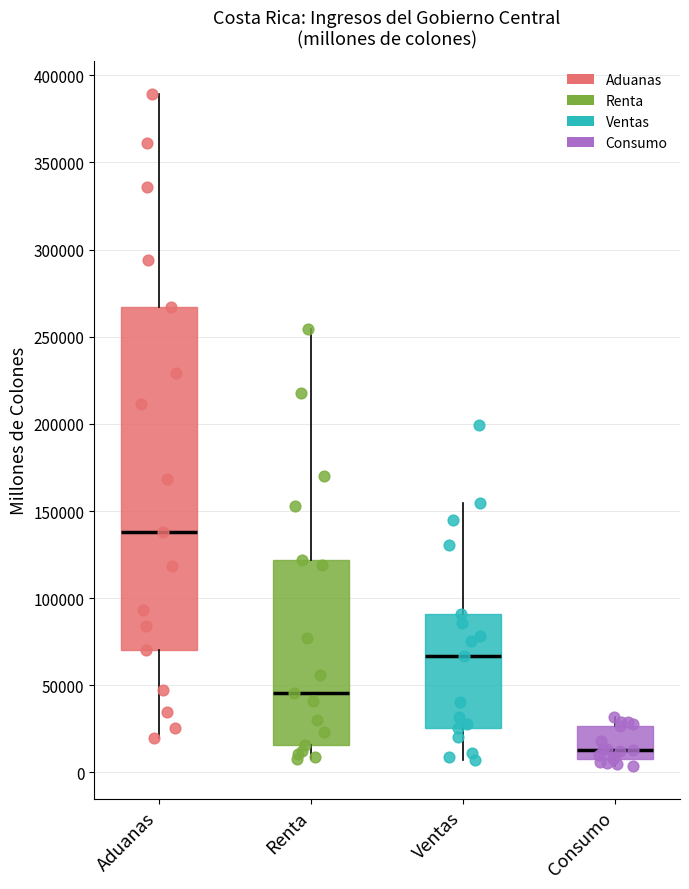

Where does the median line of the box for Aduanas sit on the y-axis? The values are not printed on the chart, so give them approximately, as read against the axis.

140000